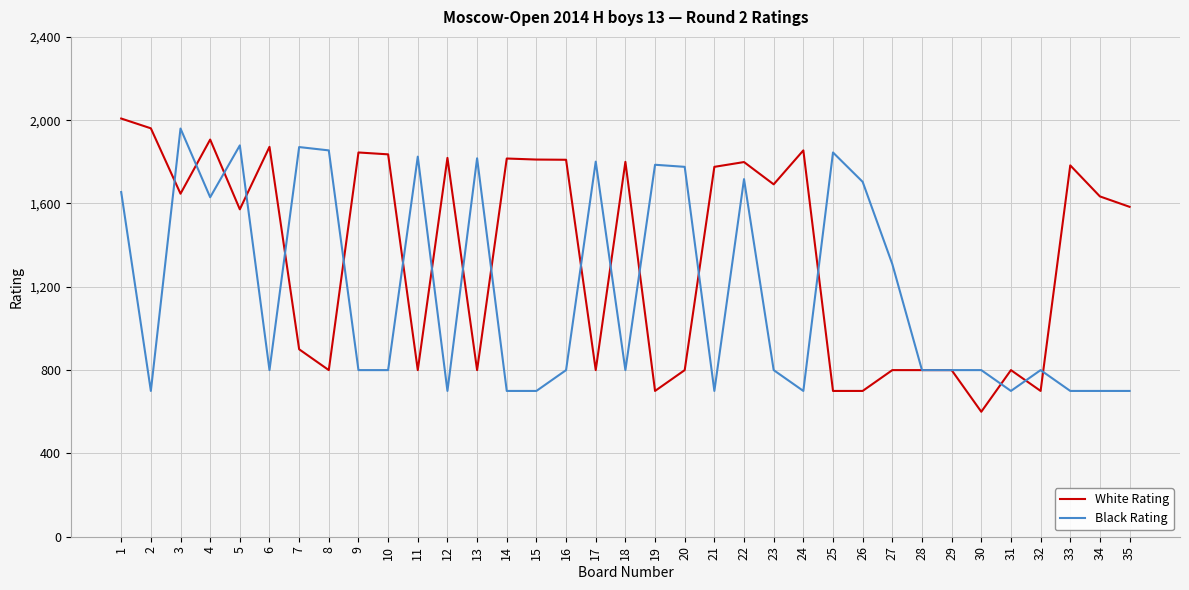

At how many categories does at least one series exceed 1004?

30